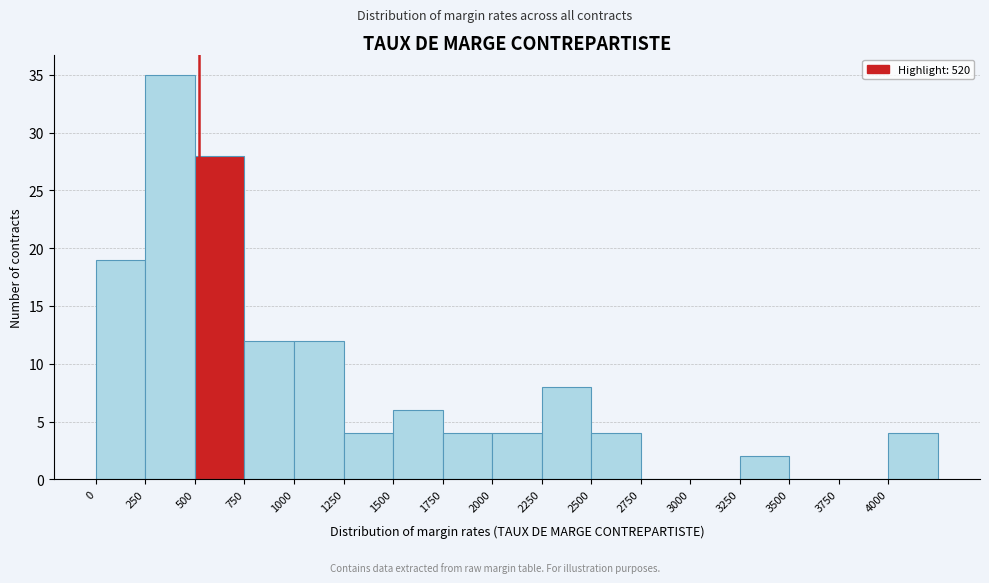

What is the height of the bar covering 1250 to 1500 on the x-axis? The values are not printed on the chart, so give them approximately, as read against the axis.

4